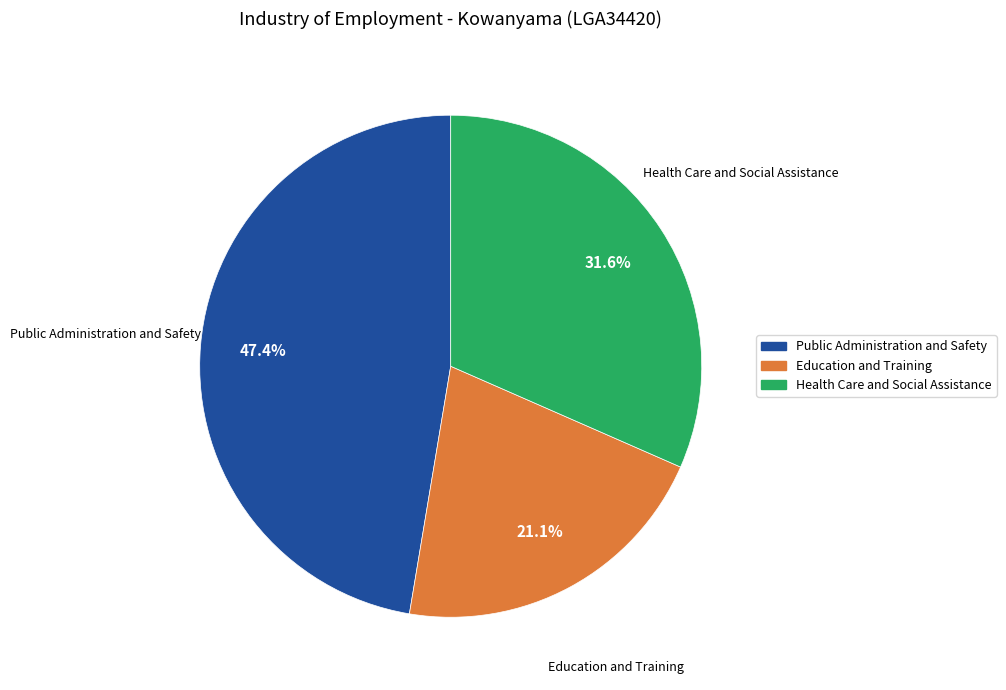

How many slices are in this pie chart?

3